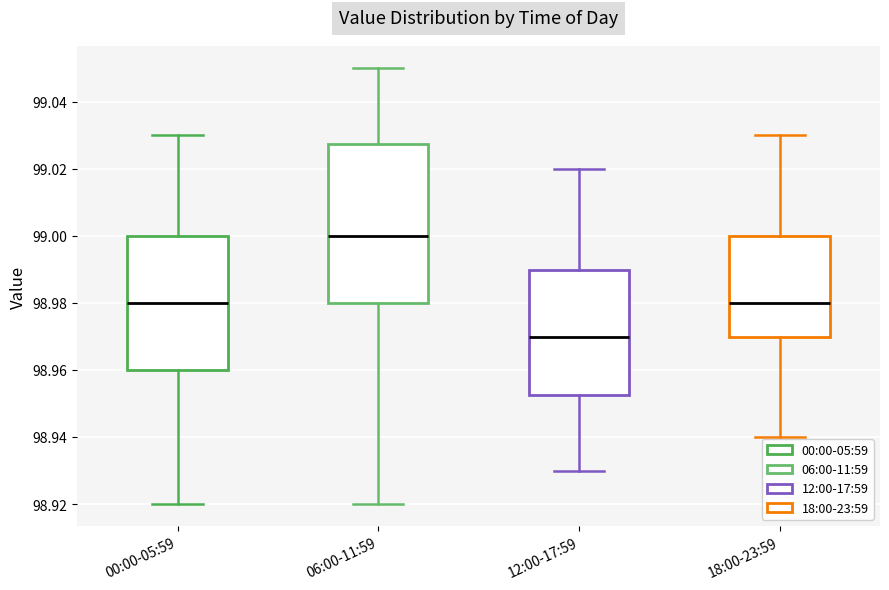

Where is the lower edge of the box for 18:00-23:59 on the y-axis? The values are not printed on the chart, so give them approximately, as read against the axis.

98.970